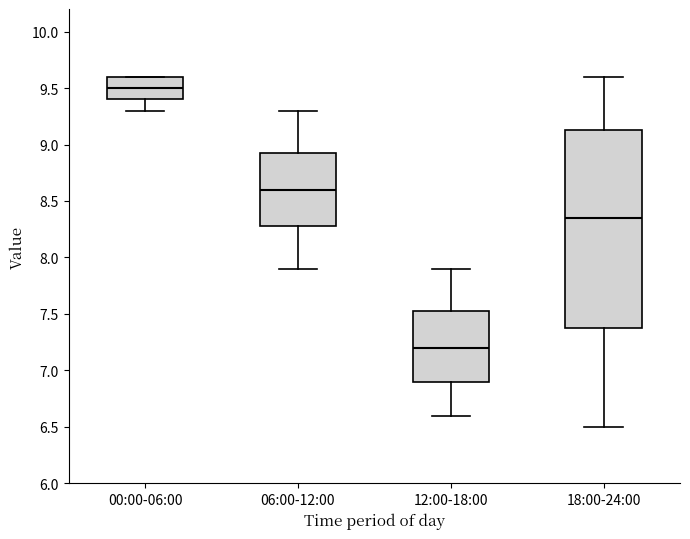

Where is the upper edge of the box for 00:00-06:00 on the y-axis? The values are not printed on the chart, so give them approximately, as read against the axis.

9.60